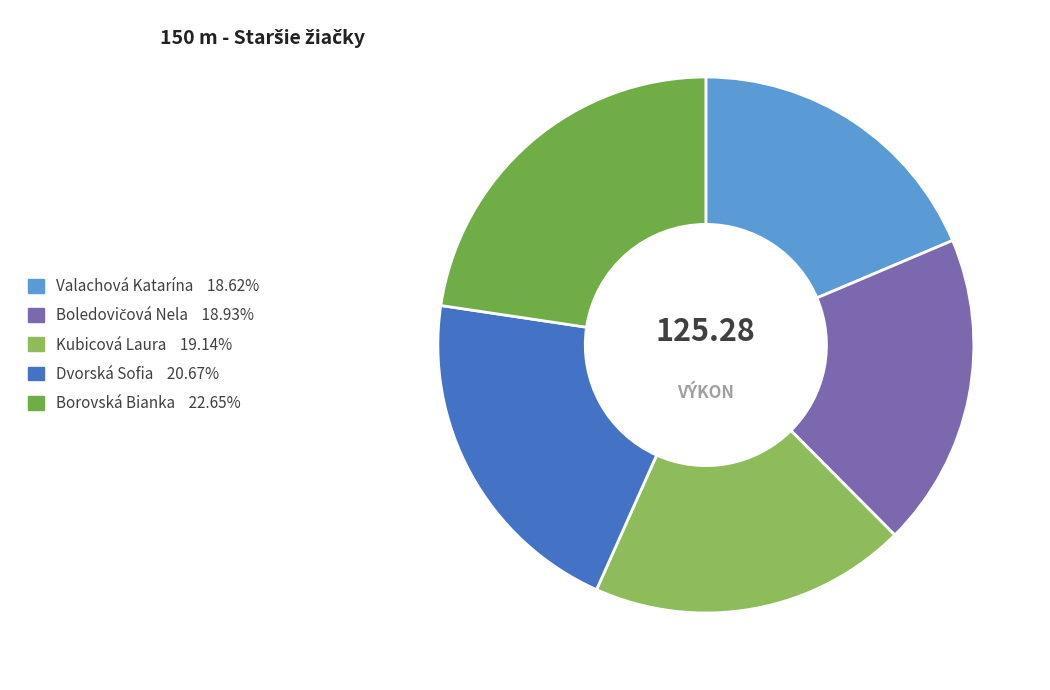

Does any single category account for the majority?

No